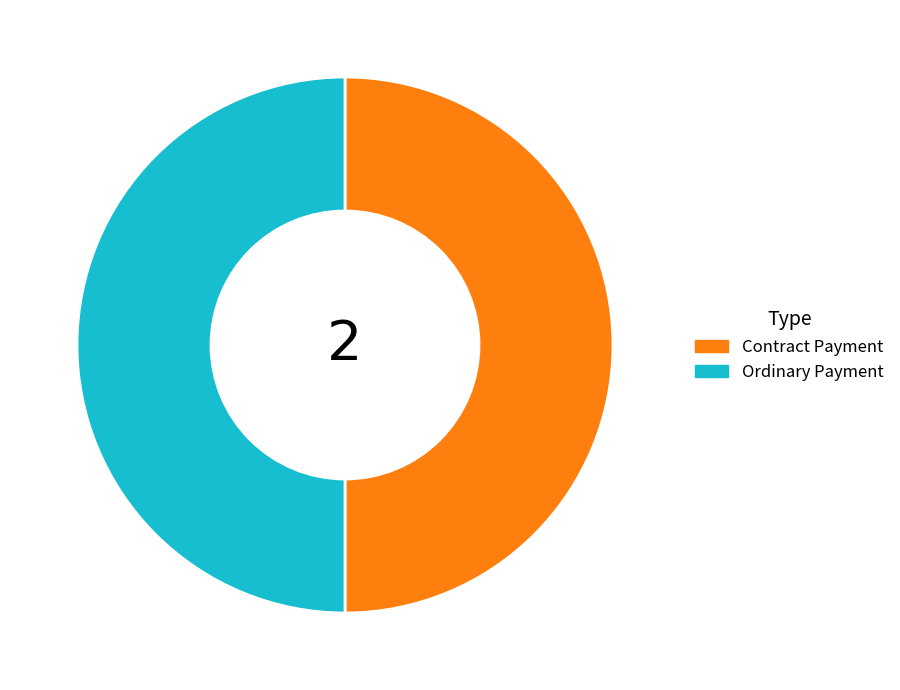

Is the sum of Ordinary Payment and Contract Payment greater than half?

Yes